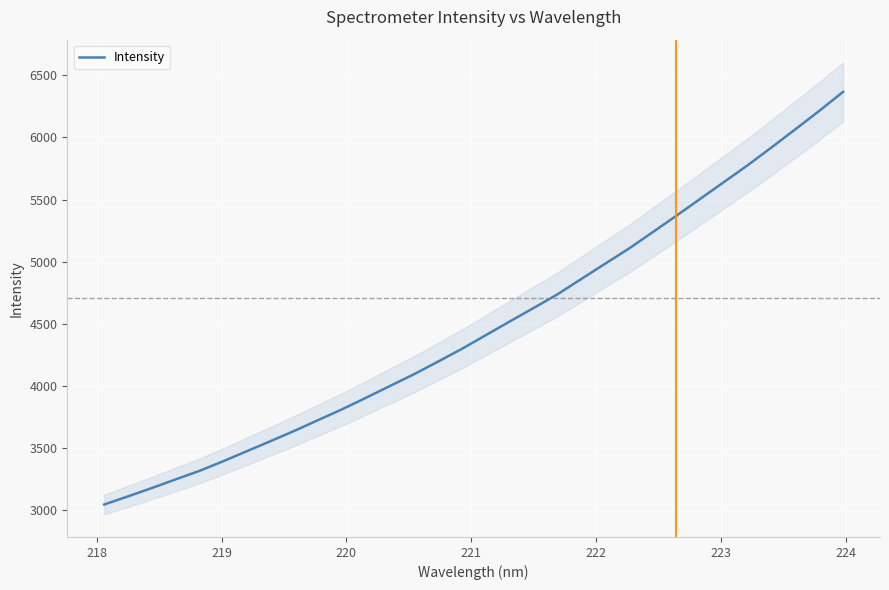

What is the minimum value for Intensity?

3042.4